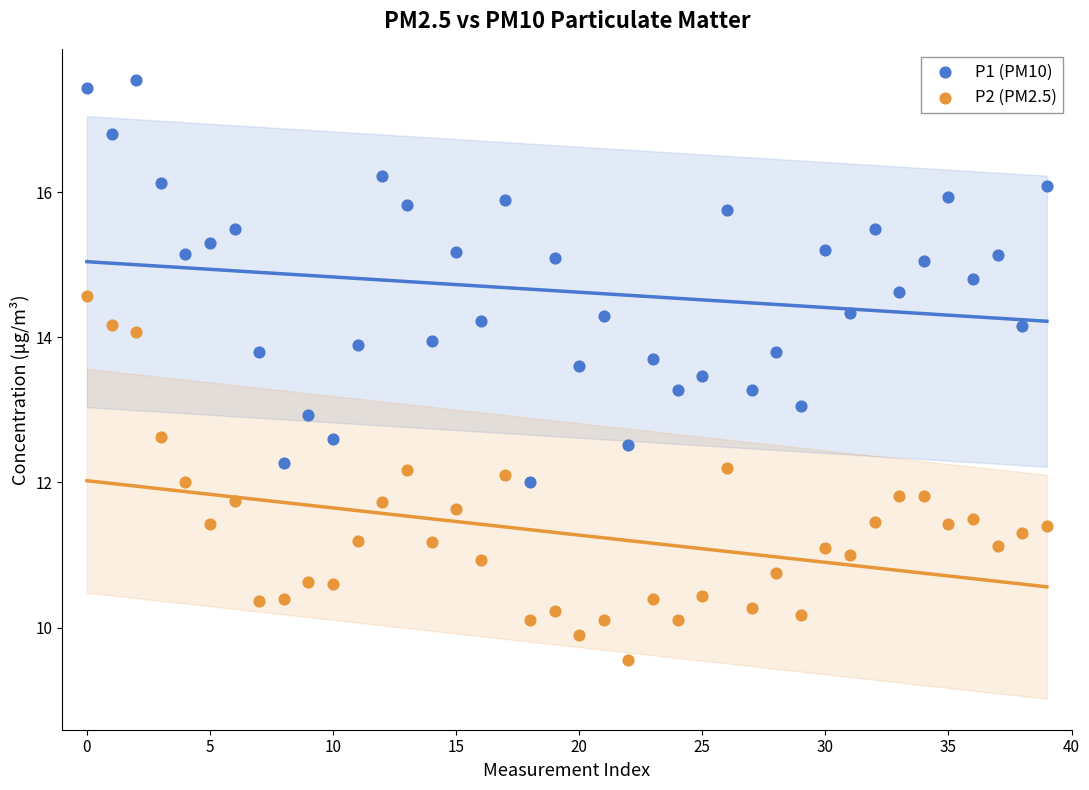

Which series contains the lowest Y value?

P2 (PM2.5)